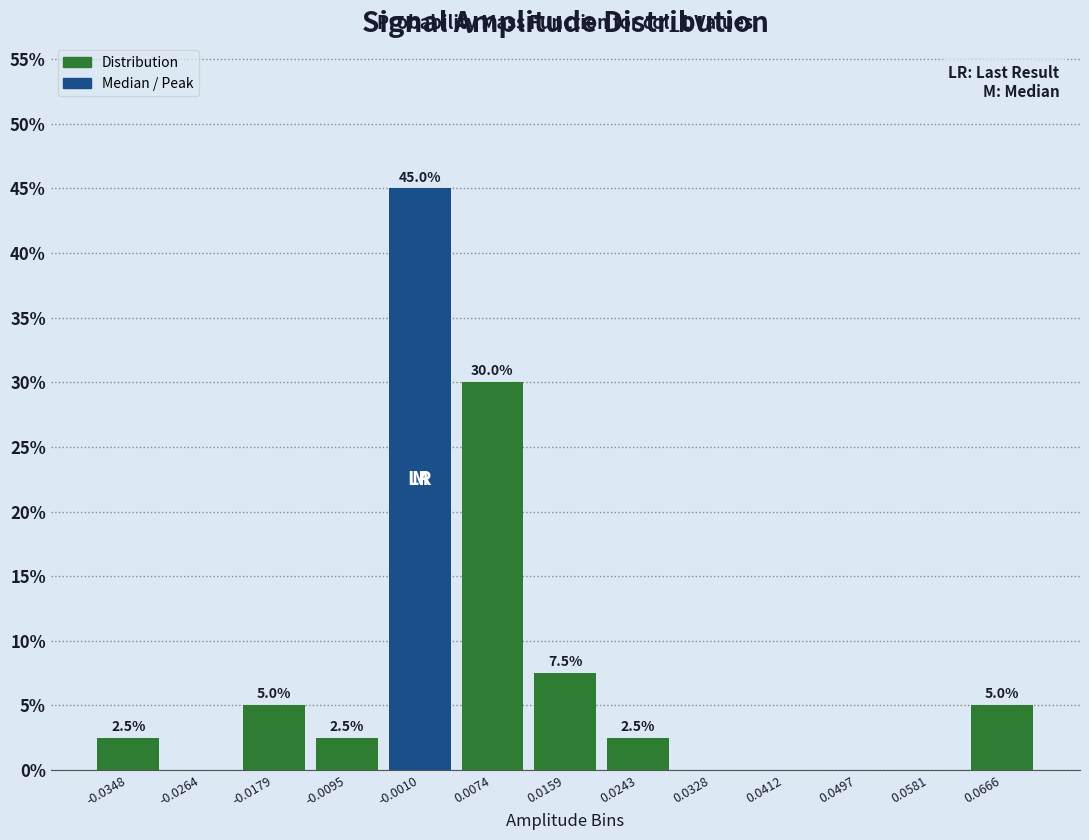

Which range on the x-axis has the tallest bar?

-0.005 to 0.003